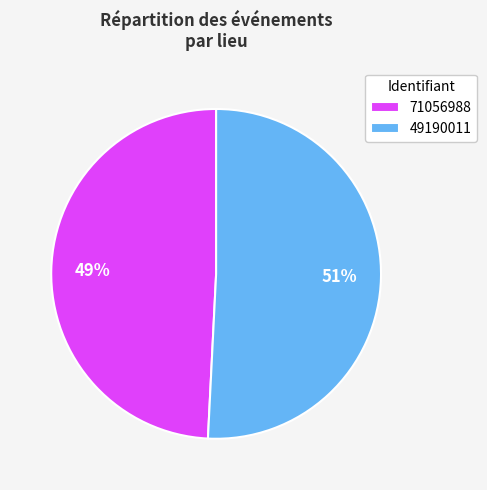

How many slices are in this pie chart?

2